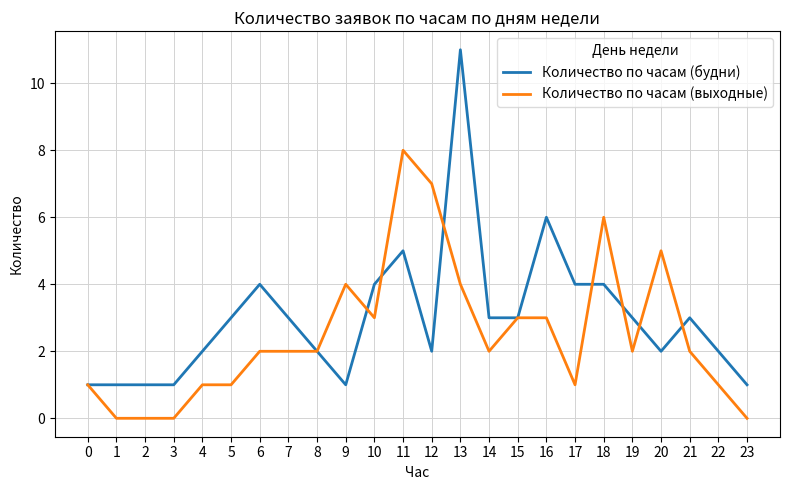

Which series has the largest total across all categories?

Количество по часам (будни)